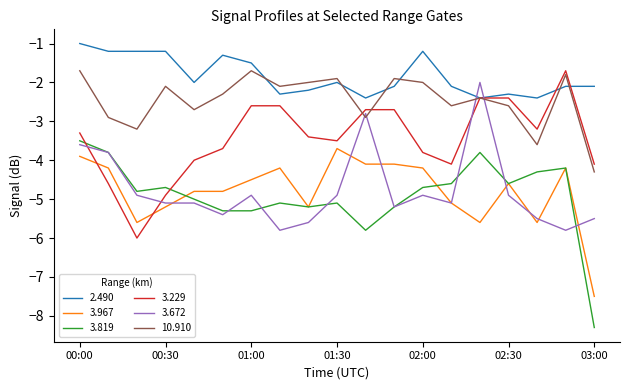

Which series has the largest total across all categories?

2.490